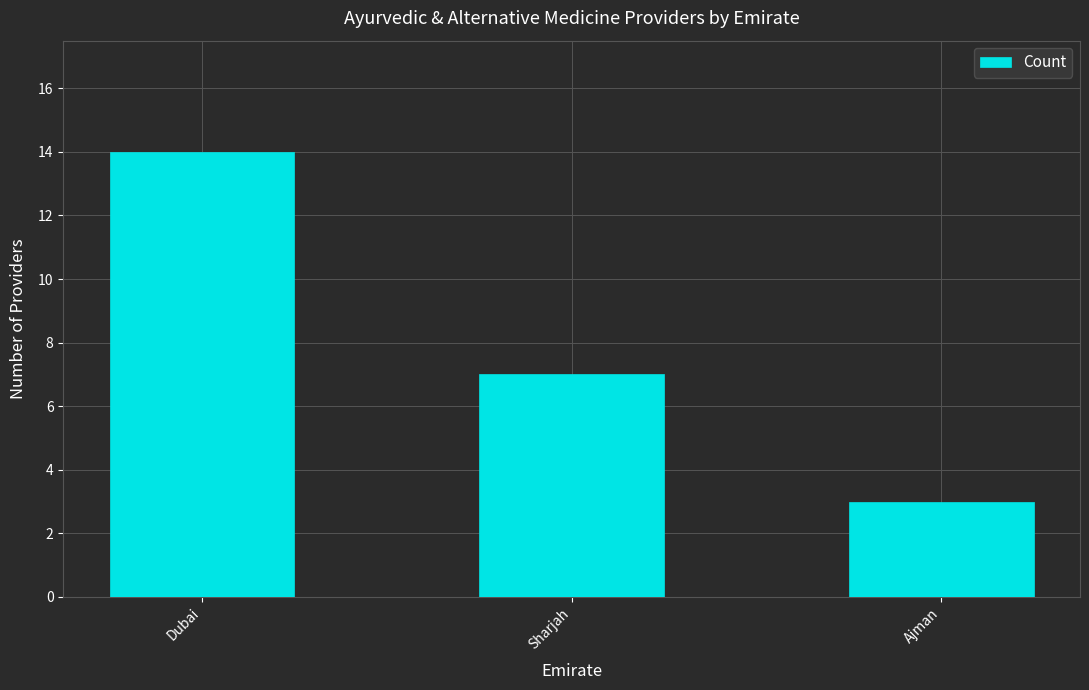

What is the difference between the values at Ajman and Dubai?

11